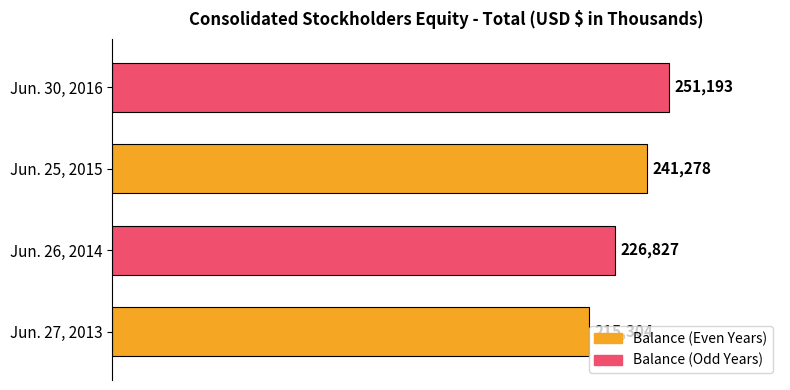

At which category does the chart reach its minimum across all series?

Jun. 27, 2013